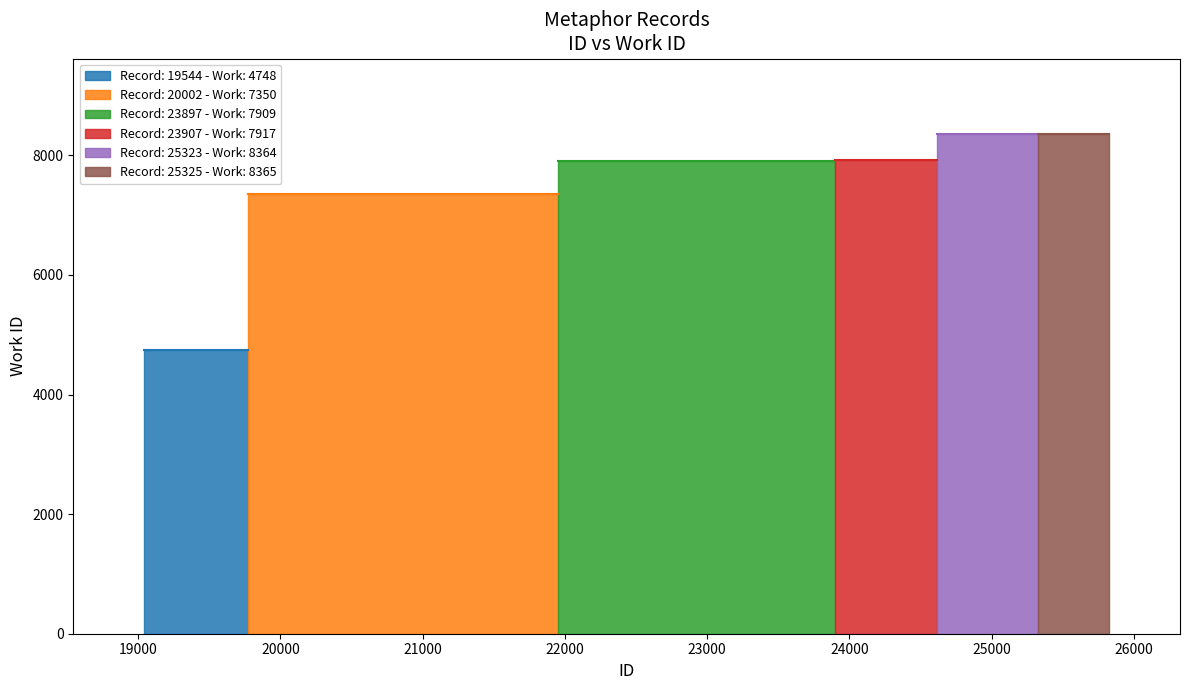

How many categories are shown in the chart?

6